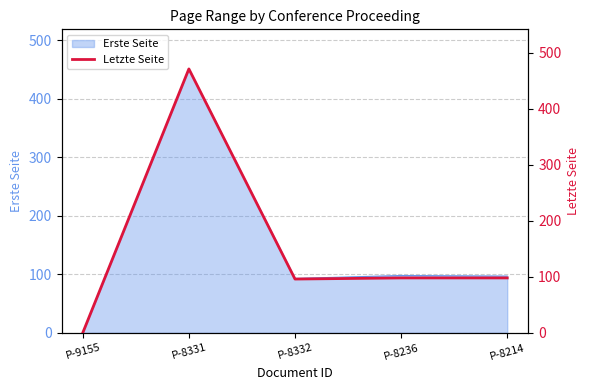

Reading left to right, list all the values displayed in this chart.

0	471	96	98	98